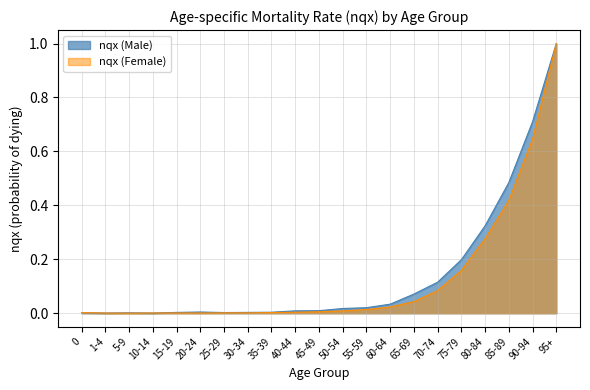

Reading left to right, list all the values displayed in this chart.

nqx: 0.0	0.0	0.0	0.0	0.0	0.0	0.0	0.0	0.0	0.0	0.0	0.0	0.0	0.0	0.1	0.1	0.2	0.3	0.5	0.7	1.0
nqx_female: 0.0	0.0	0.0	0.0	0.0	0.0	0.0	0.0	0.0	0.0	0.0	0.0	0.0	0.0	0.0	0.1	0.2	0.3	0.4	0.6	1.0